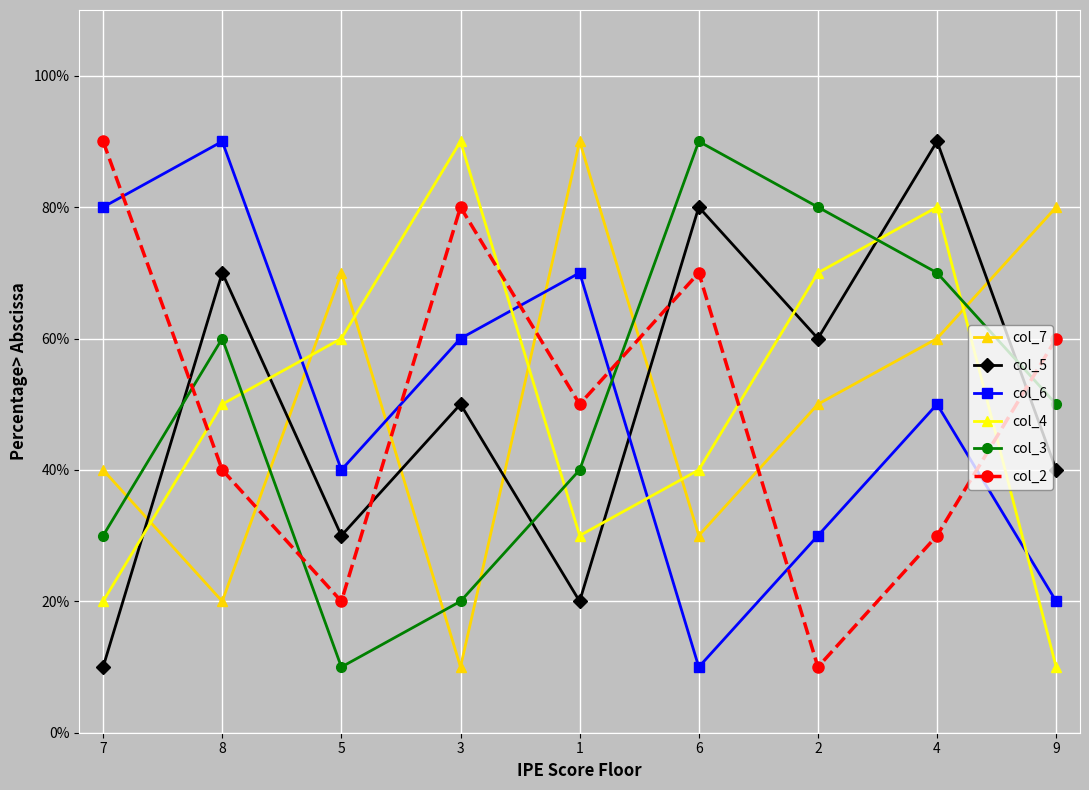

Is the value of col_7 at 9 greater than the value of col_2 at 9?

Yes